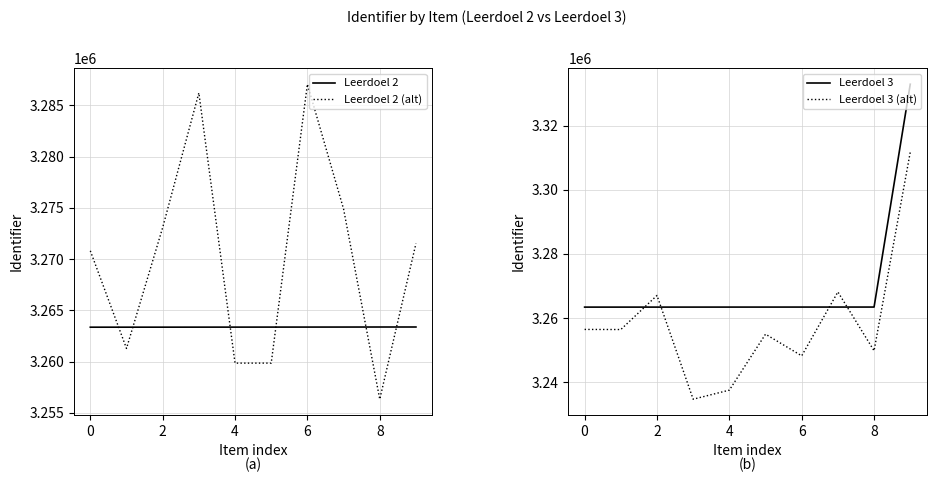

Is the value of Leerdoel 3 at 8 greater than the value of Leerdoel 3 (alt) at 8?

Yes